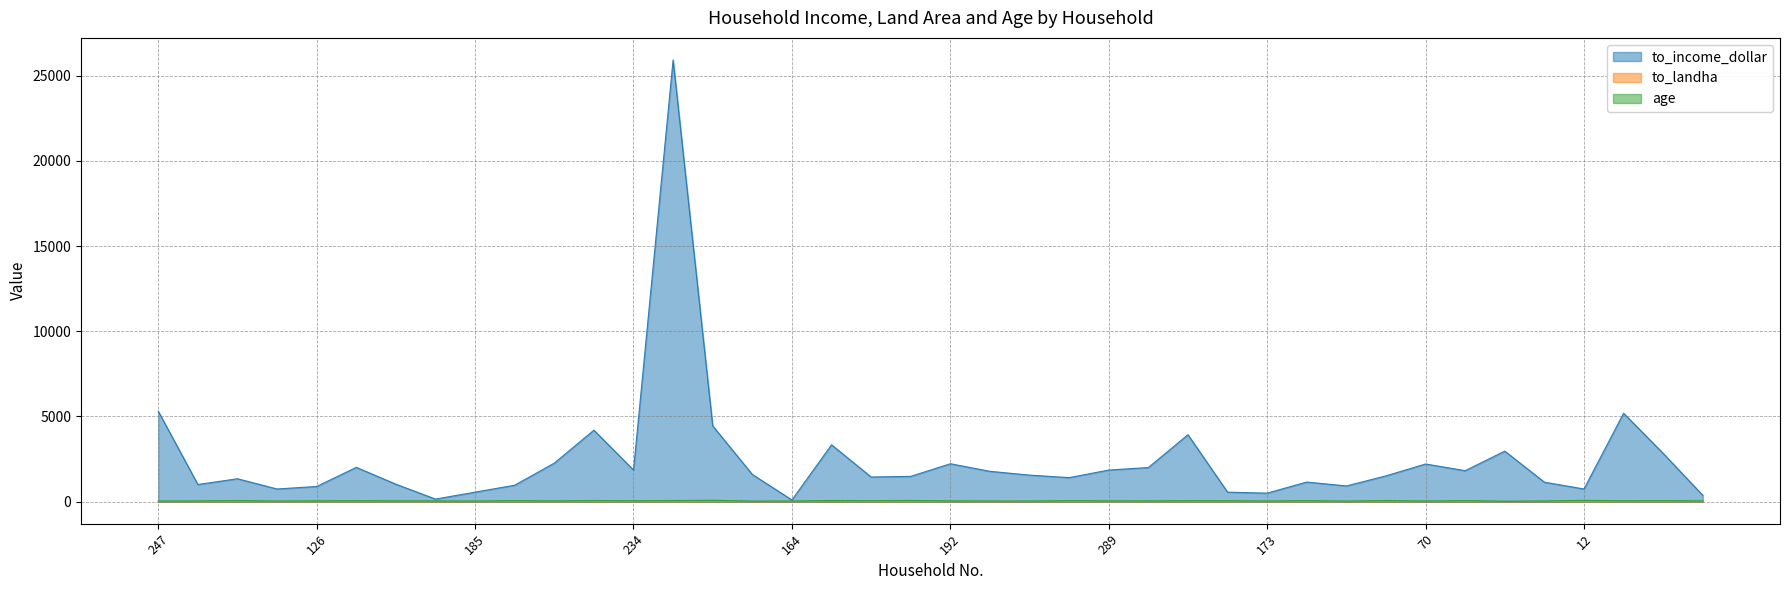

Between 247 and 272, which series saw the biggest shift?

to_income_dollar